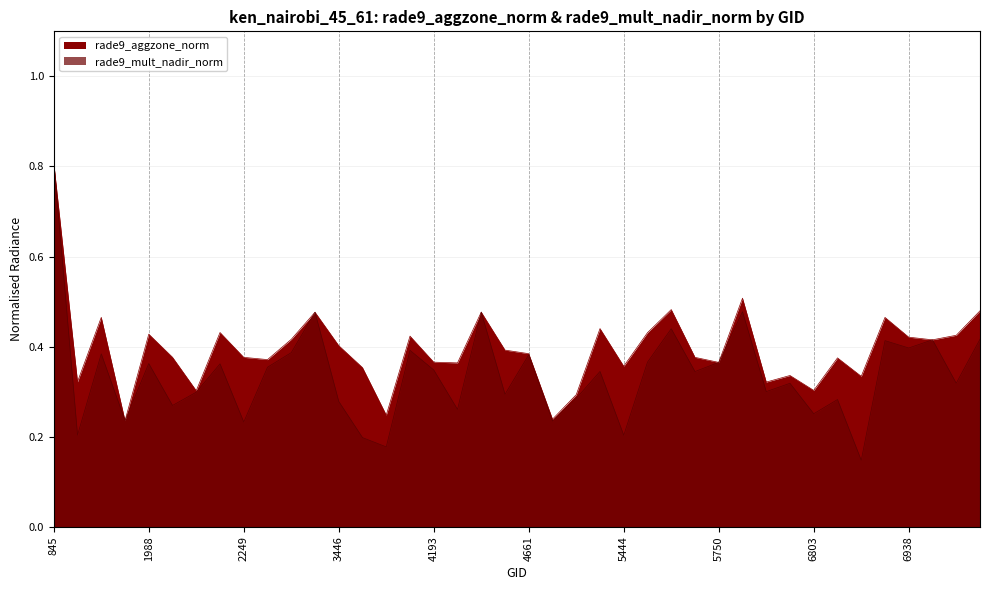

How many interior local peaks does the rade9_aggzone_norm series have?

12